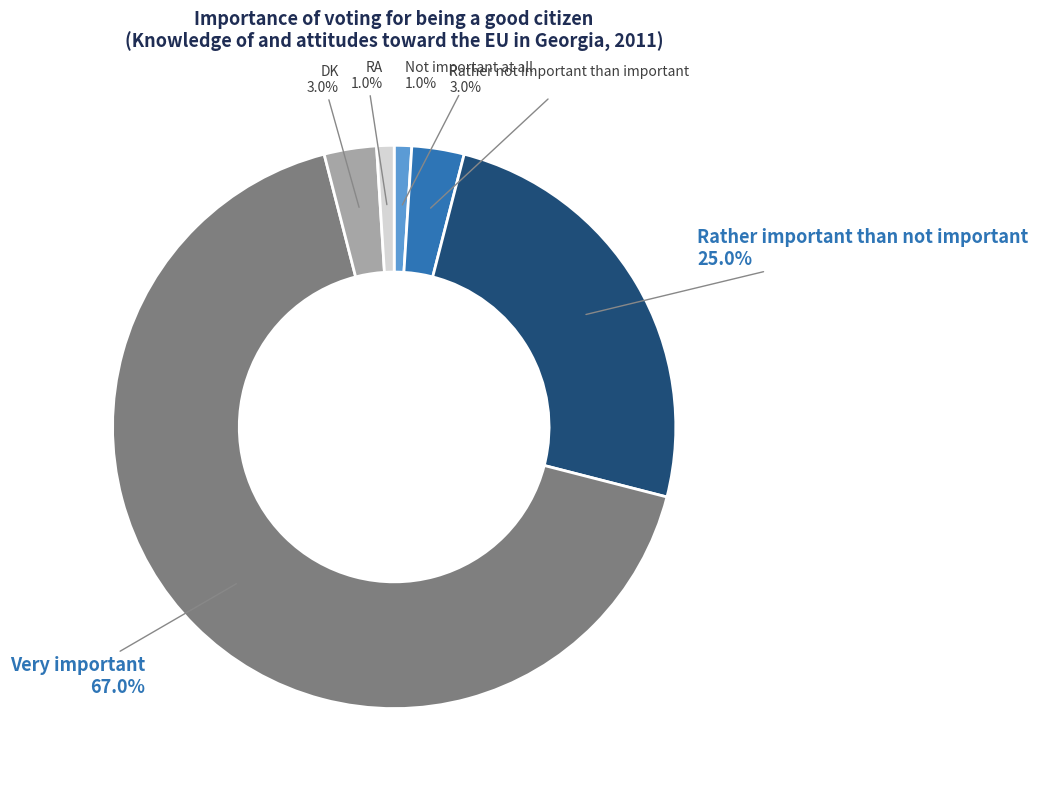

To the nearest percent, what is the average slice percentage?

17%